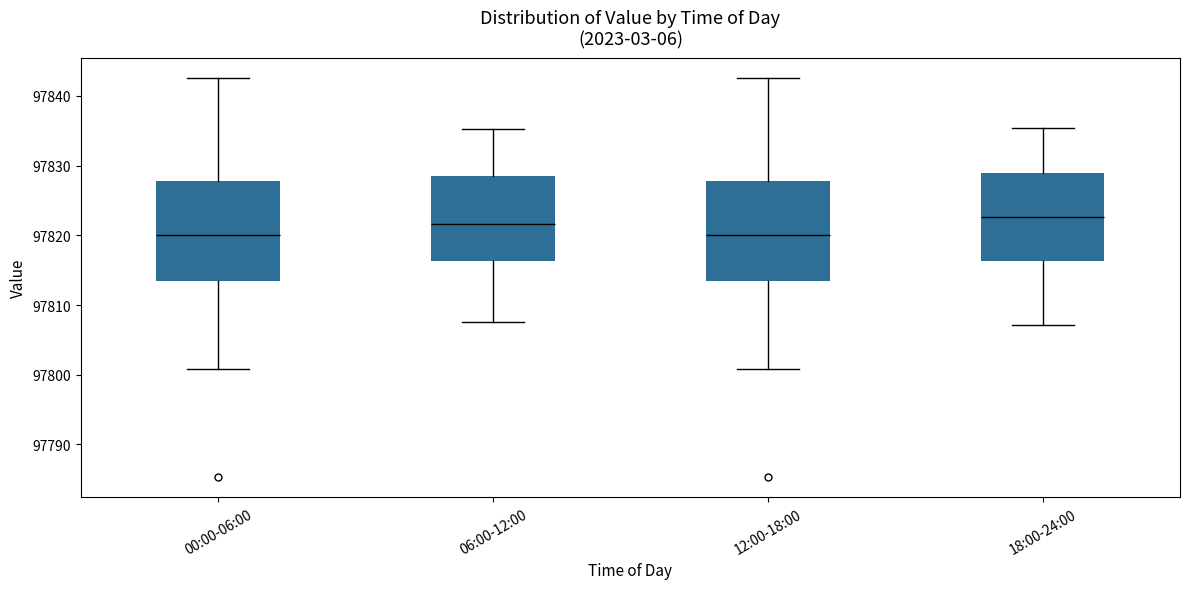

Where is the lower edge of the box for 18:00-24:00 on the y-axis? The values are not printed on the chart, so give them approximately, as read against the axis.

97816